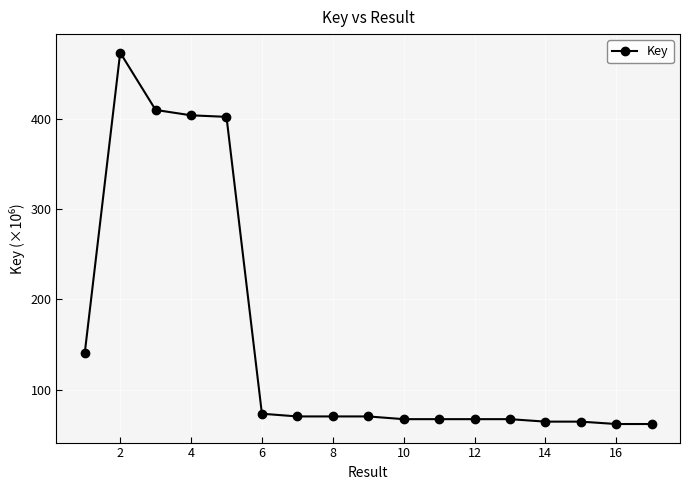

What is the value of the 5th point from the left?

402.4